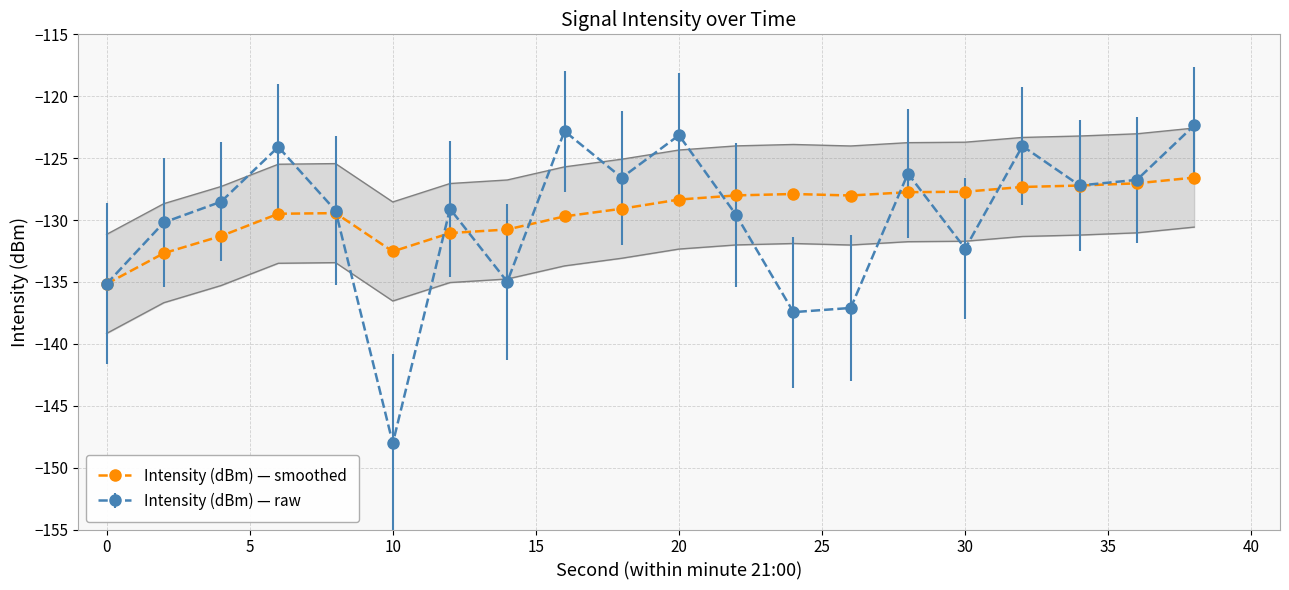

How many points are lower than both their immediate neighbors (excluding endpoints)?

2